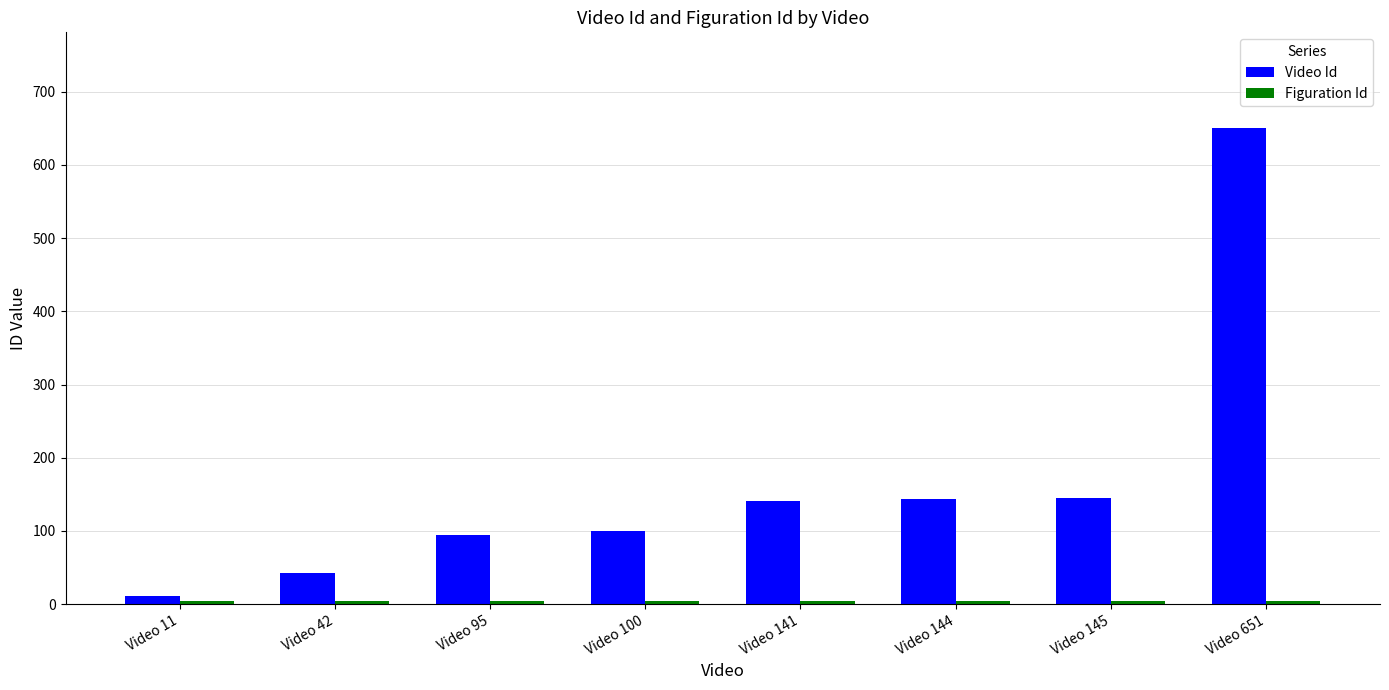

What is the greatest value displayed?

651